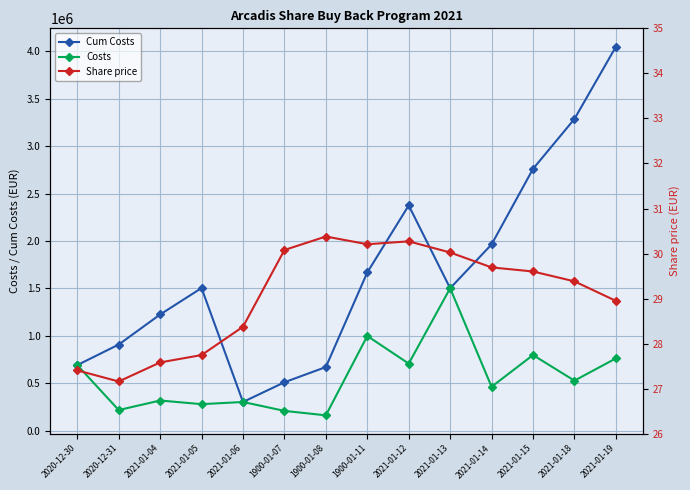

What are all the series names shown in the legend?

Cum Costs, Costs, Share price